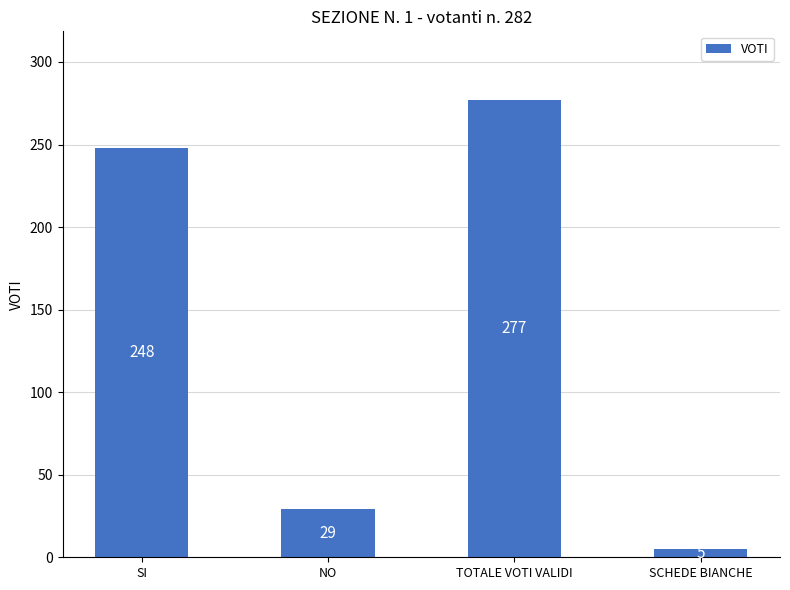

What is the approximate value at SCHEDE BIANCHE?

5